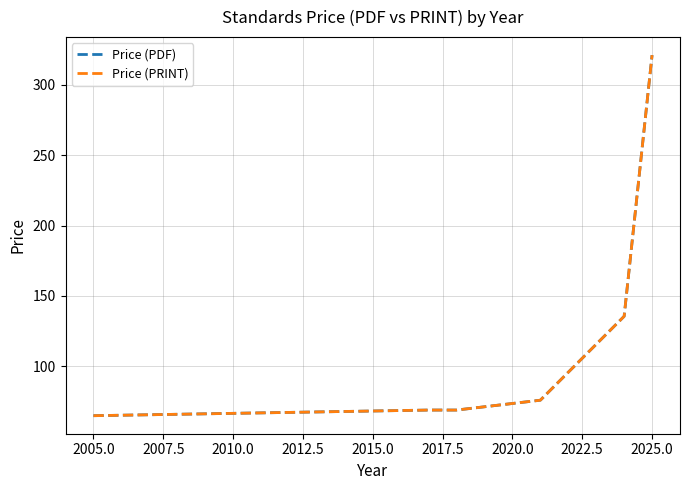

Does the chart display data point markers on the line(s)?

No